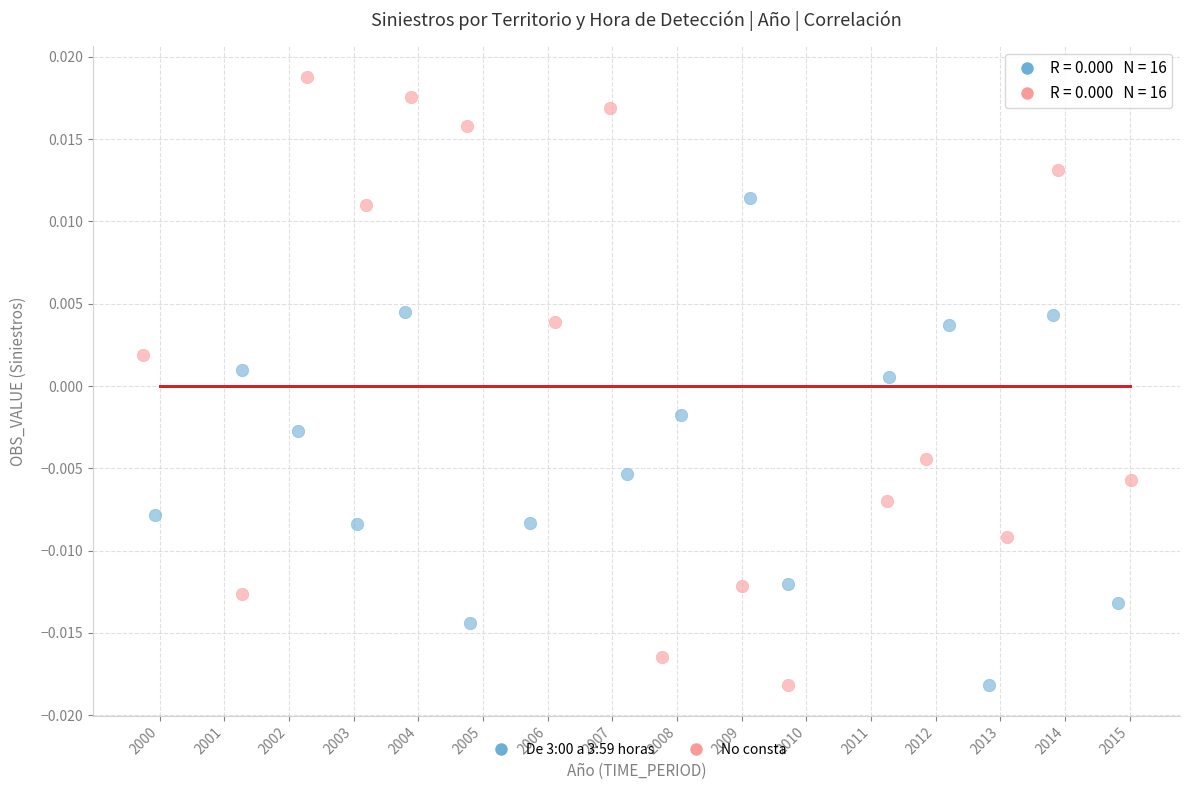

Which series has the widest spread of Y values?

No consta